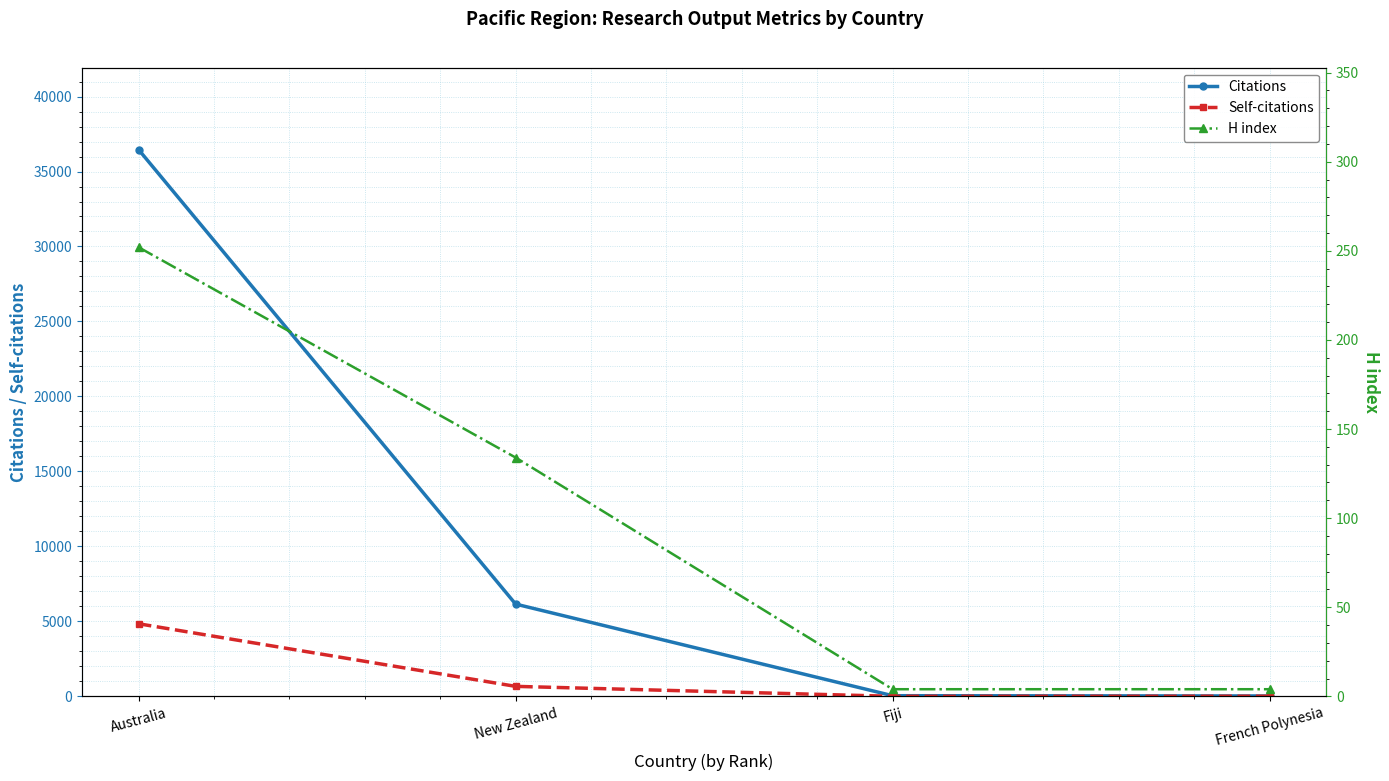

What is the sum of the Citations values at New Zealand and Australia?

42613